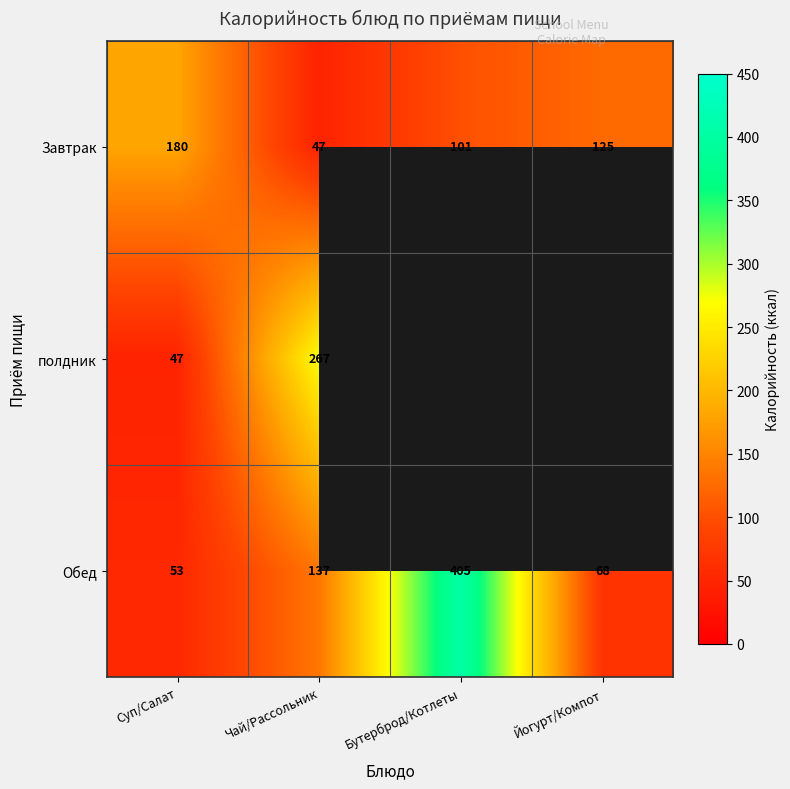

Which category has the lowest value in the Обед series?

Суп/Салат